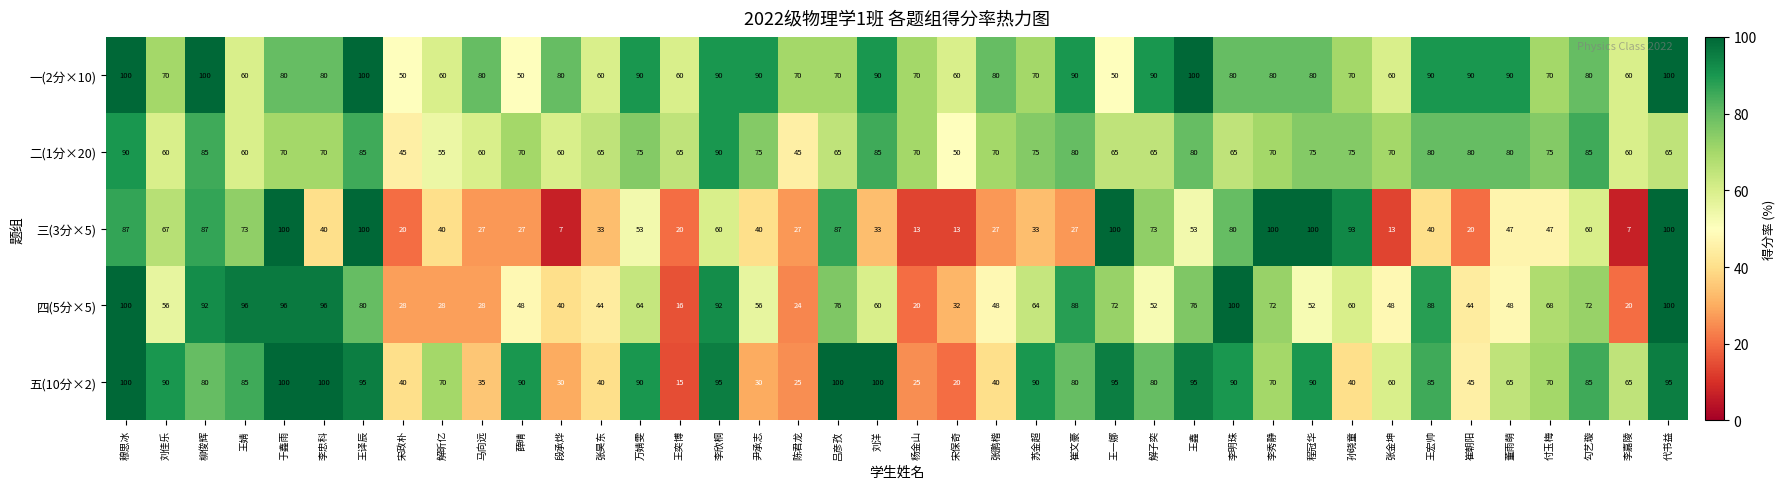

Which series has the largest range (max minus min)?

三(3分×5)